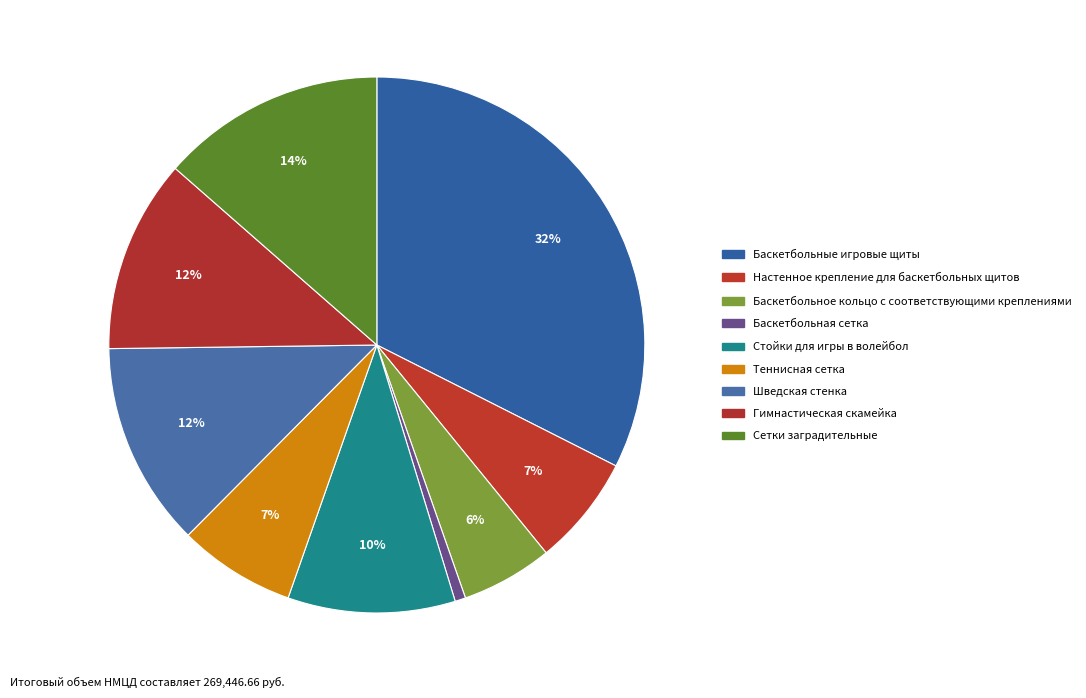

What is the smallest slice in the pie chart?

Баскетбольная сетка